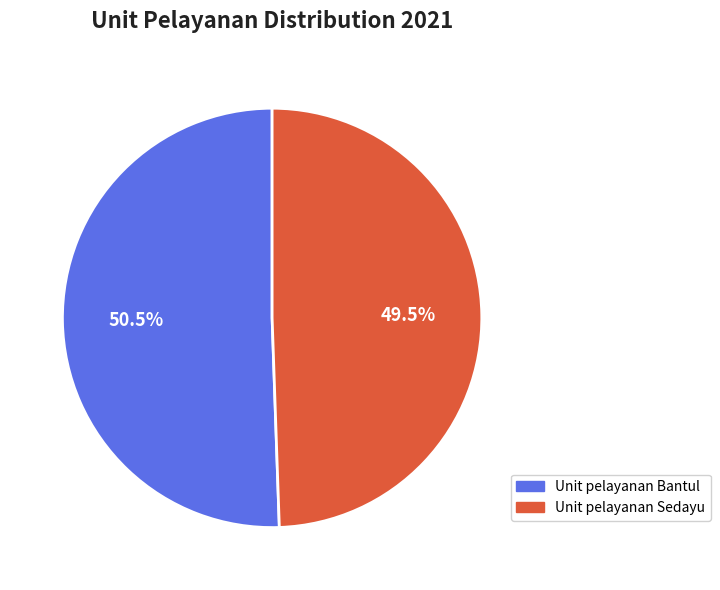

What is the smallest slice in the pie chart?

Unit pelayanan Sedayu